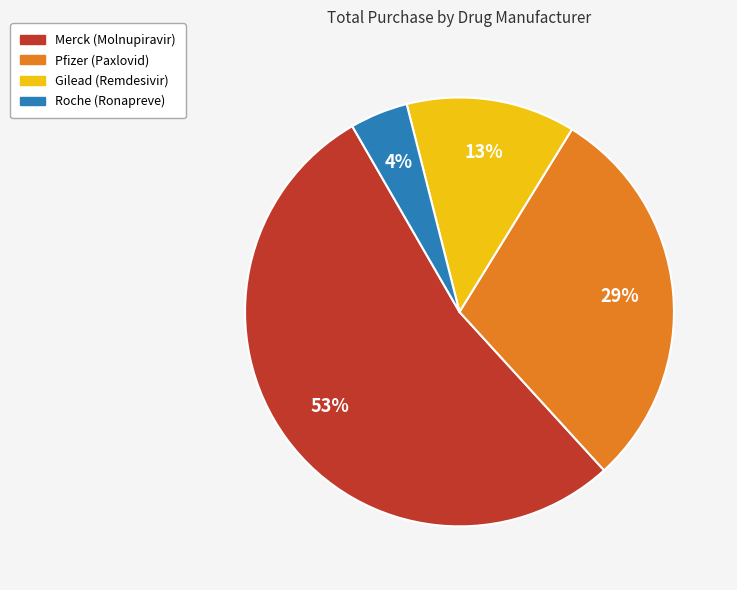

Is there any slice that represents more than half of the pie?

Yes